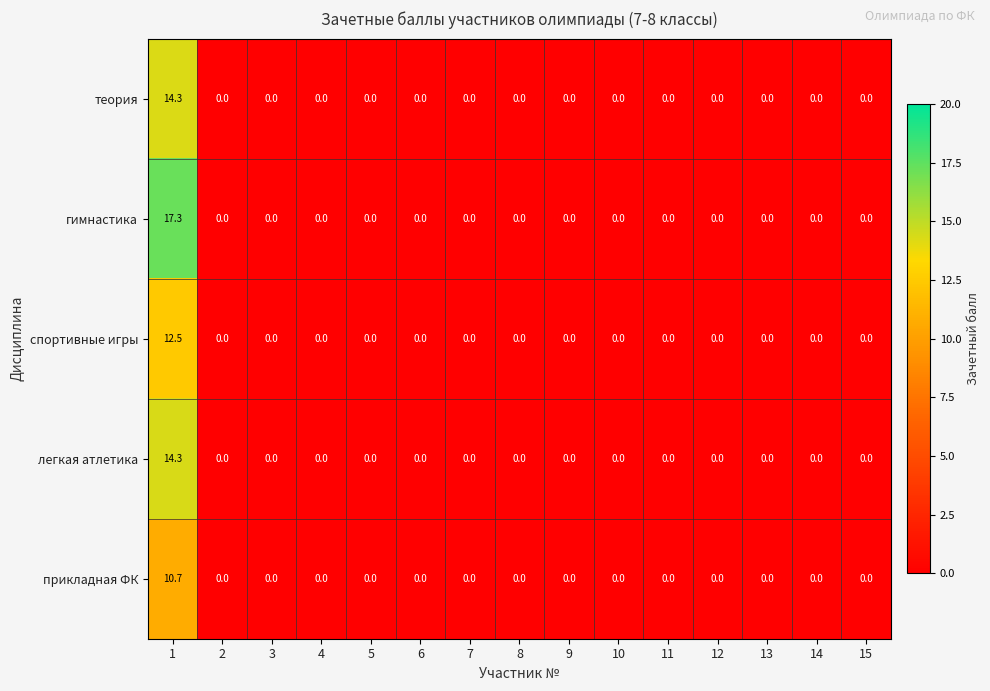

What is the sum of all теория values?

14.3